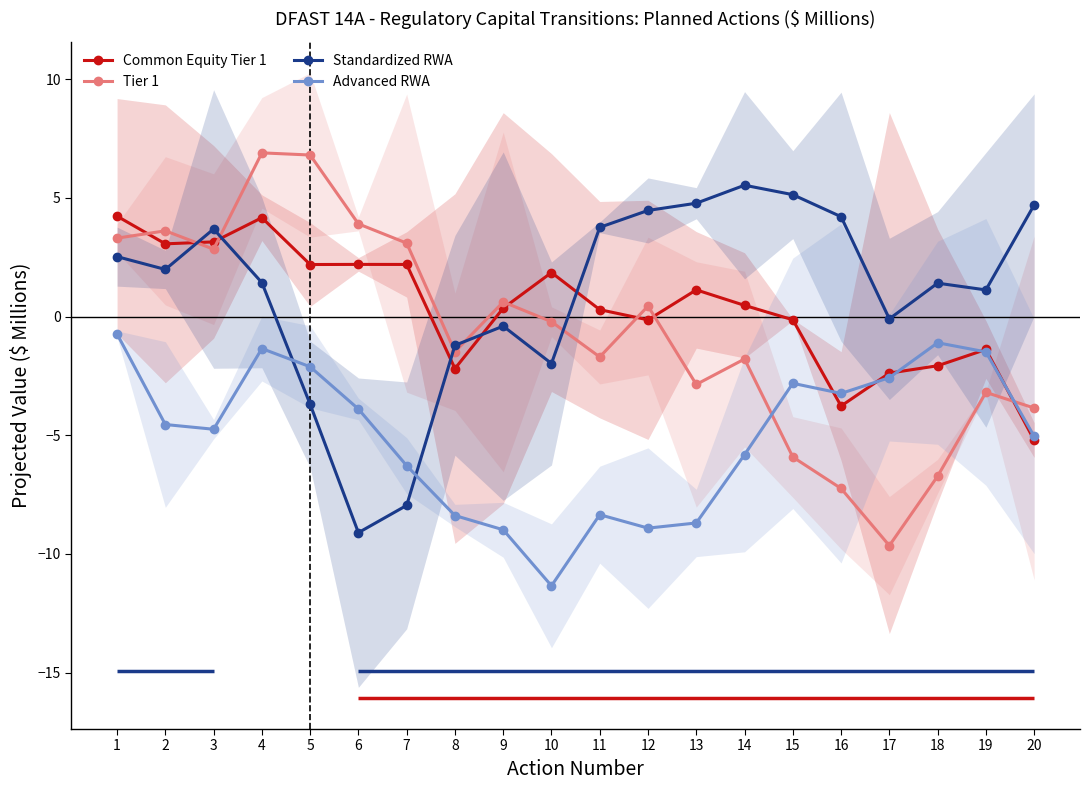

Is the value of Standardized RWA at 13 greater than the value of Tier 1 at 7?

Yes